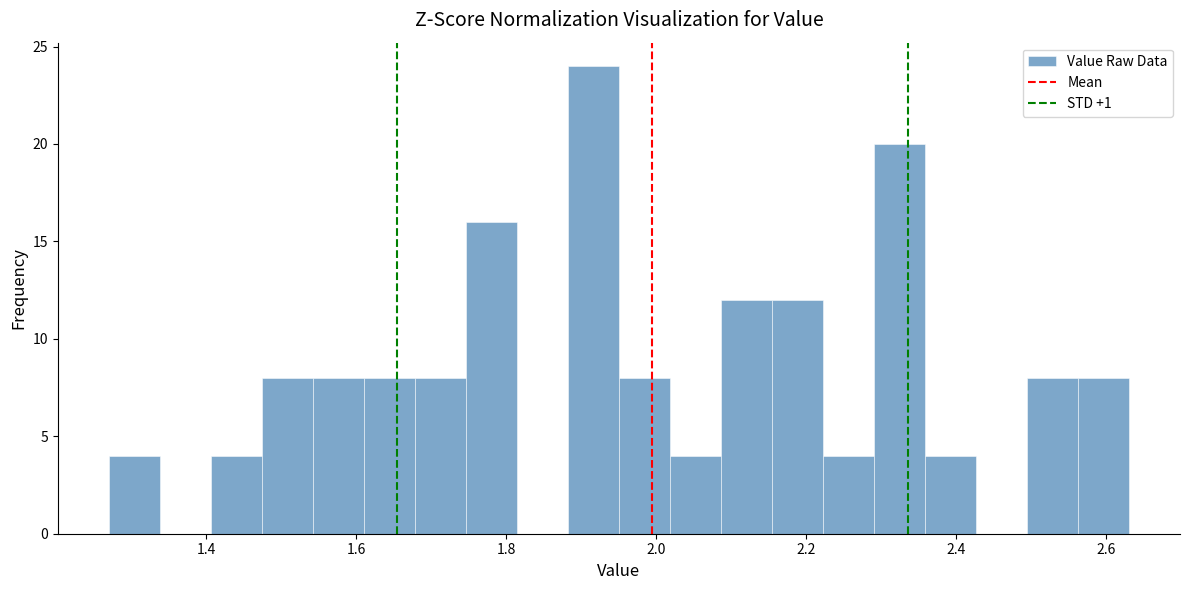

Around what value on the x-axis is the tallest bar? Give the approximate position of its centre, as read against the axis.

1.92